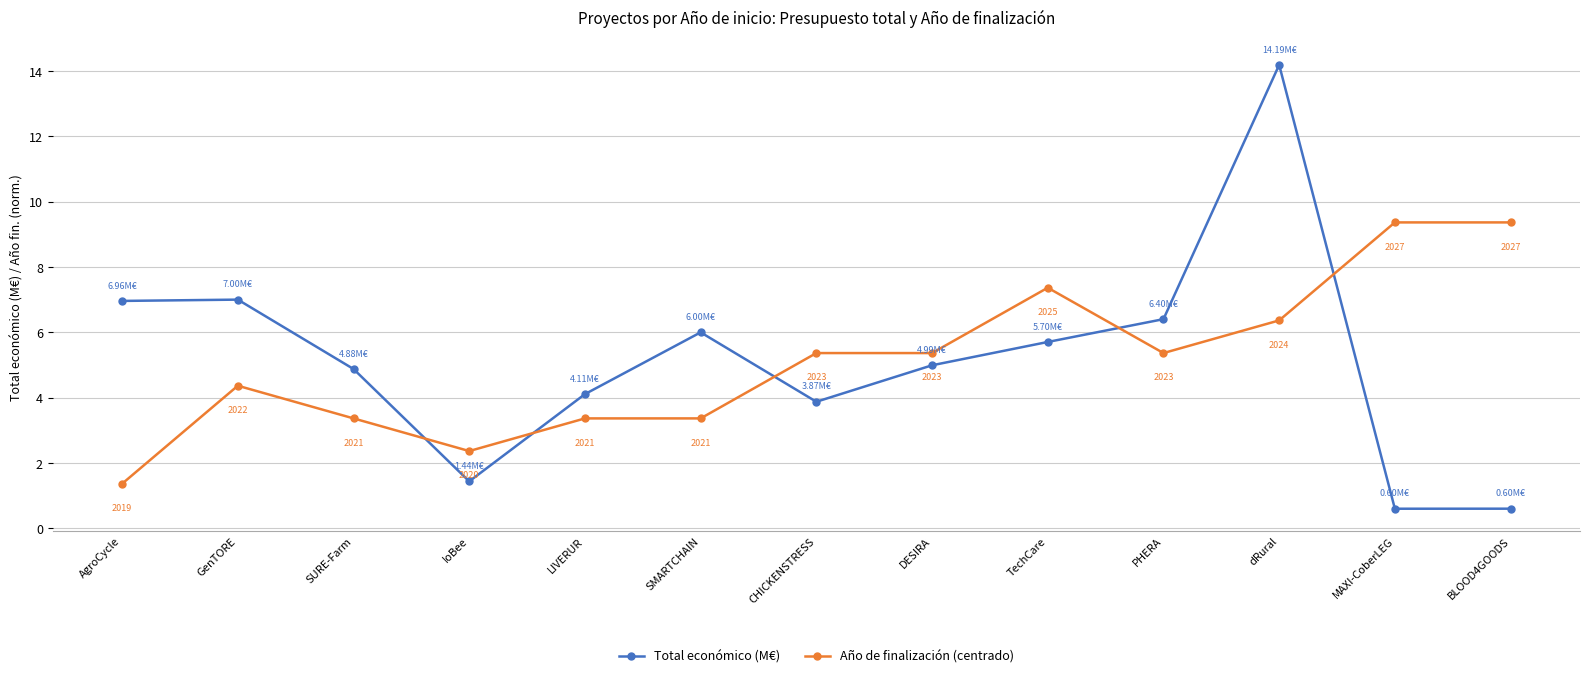

After their last crossing, which series has the higher values: Total económico (M€) or Año de finalización (centrado)?

Año de finalización (centrado)